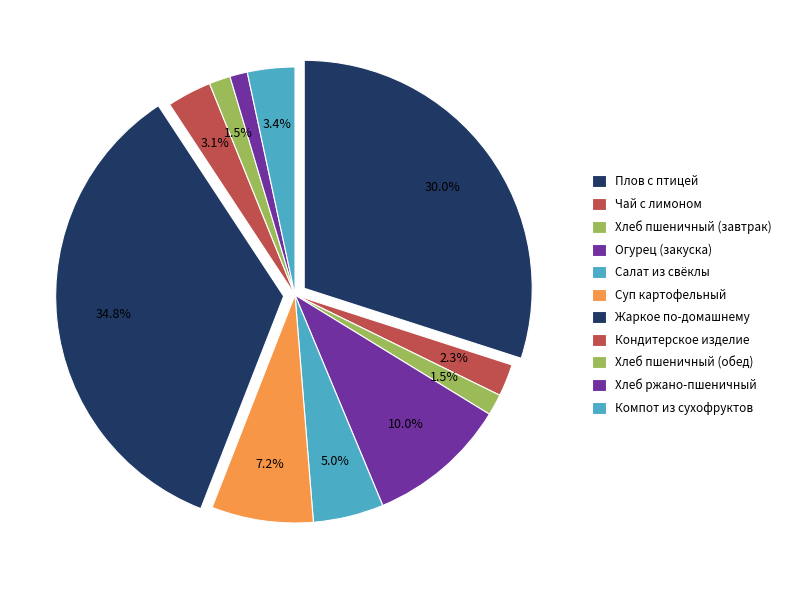

To the nearest percent, what portion does Кондитерское изделие represent?

3%